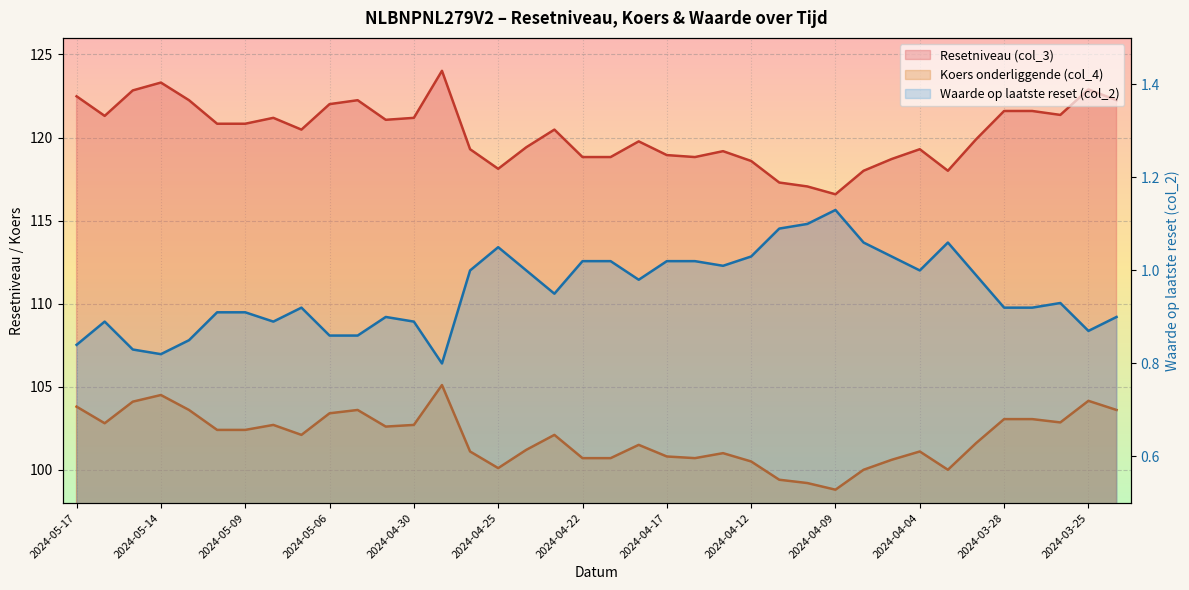

Reading left to right, what are all the values shown in this chart?

Resetniveau (col_3): 122.5	121.3	122.8	123.3	122.2	120.8	120.8	121.2	120.5	122.0	122.2	121.1	121.2	124.0	119.3	118.1	119.4	120.5	118.8	118.8	119.8	118.9	118.8	119.2	118.6	117.3	117.1	116.6	118.0	118.7	119.3	118.0	119.9	121.6	121.6	121.4	122.9	122.2
Koers onderliggende (col_4): 103.8	102.8	104.1	104.5	103.6	102.4	102.4	102.7	102.1	103.4	103.6	102.6	102.7	105.1	101.1	100.1	101.2	102.1	100.7	100.7	101.5	100.8	100.7	101.0	100.5	99.4	99.2	98.8	100.0	100.6	101.1	100.0	101.6	103.0	103.0	102.8	104.2	103.6
Waarde op laatste reset (col_2): 0.8	0.9	0.8	0.8	0.8	0.9	0.9	0.9	0.9	0.9	0.9	0.9	0.9	0.8	1.0	1.1	1.0	0.9	1.0	1.0	1.0	1.0	1.0	1.0	1.0	1.1	1.1	1.1	1.1	1.0	1.0	1.1	1.0	0.9	0.9	0.9	0.9	0.9